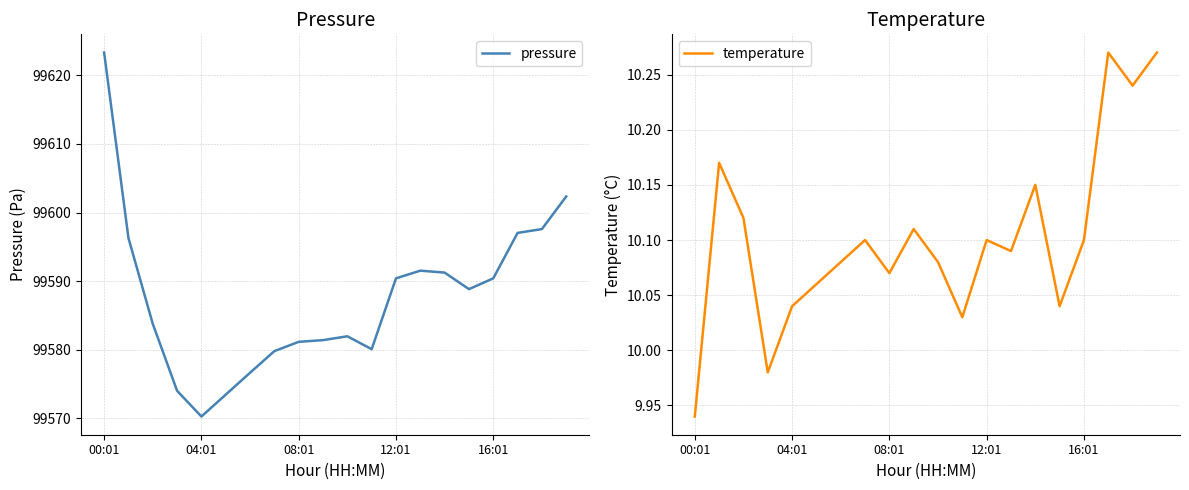

True or false: temperature has a value of 10.1 at 16:01.

True